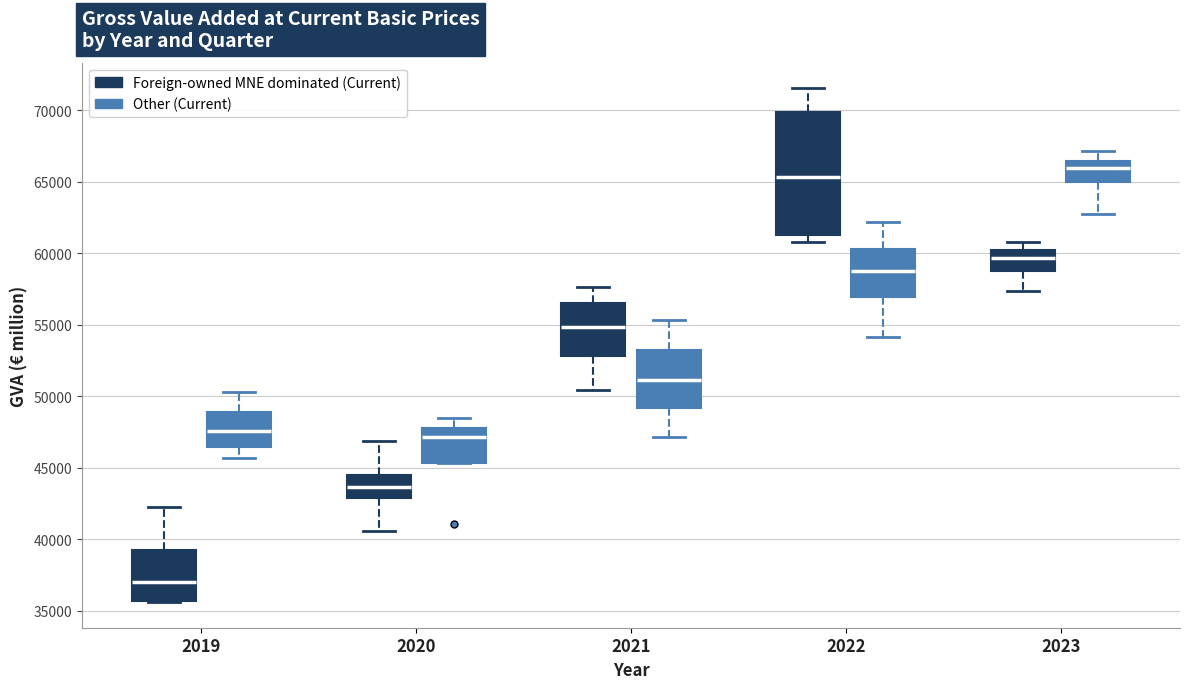

Which box has the highest median line?

2023 (Other (Current))